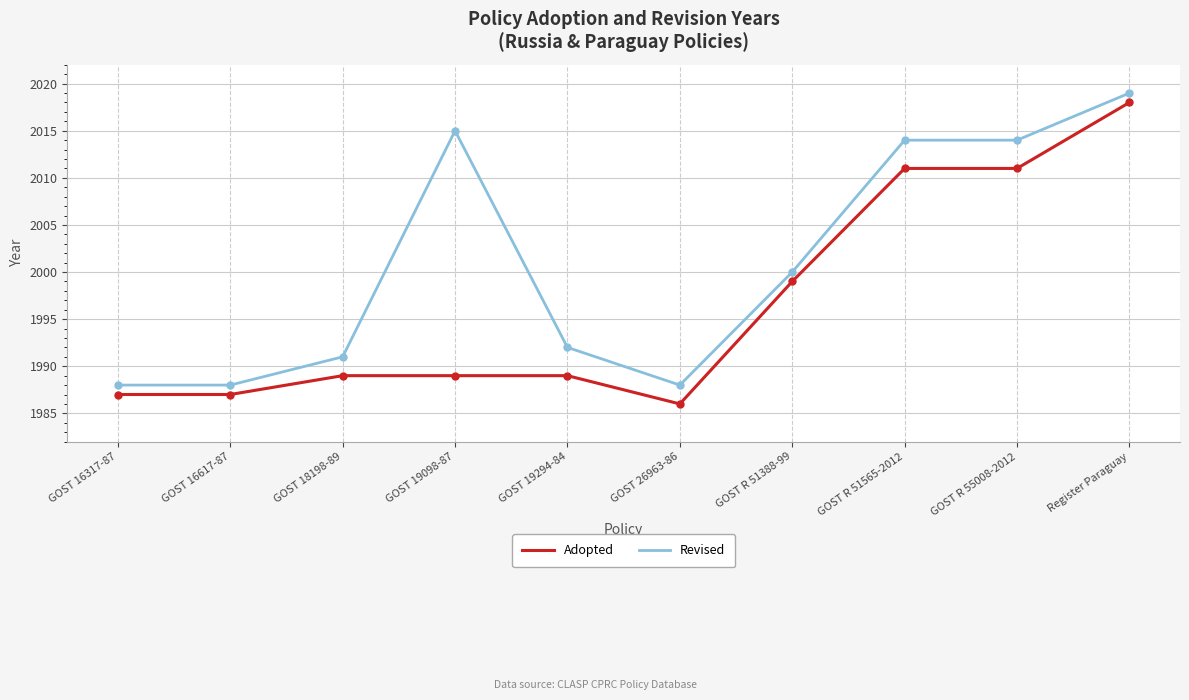

Does the chart have visible grid lines?

Yes